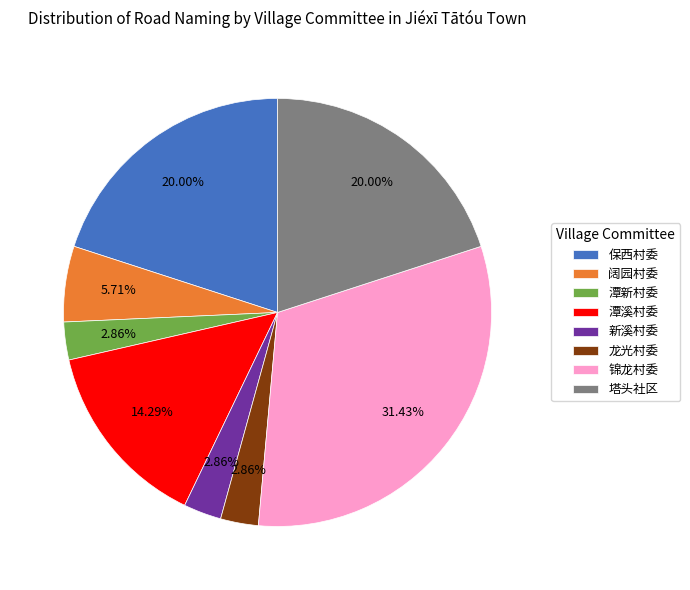

To the nearest percent, what portion does 塔头社区 represent?

20%